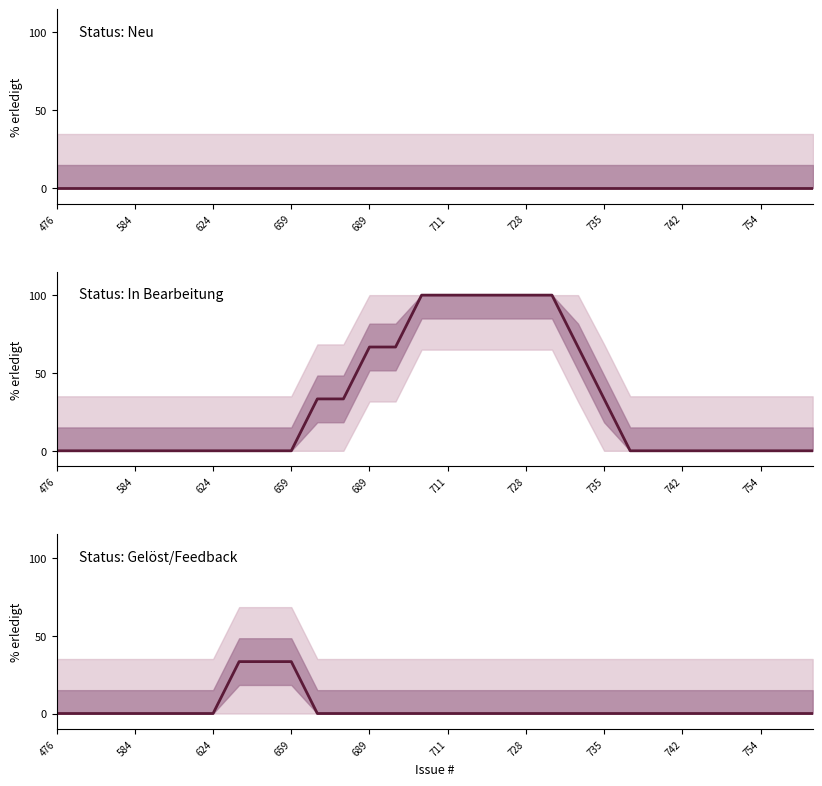

Is this an area chart (filled region under the line)?

No